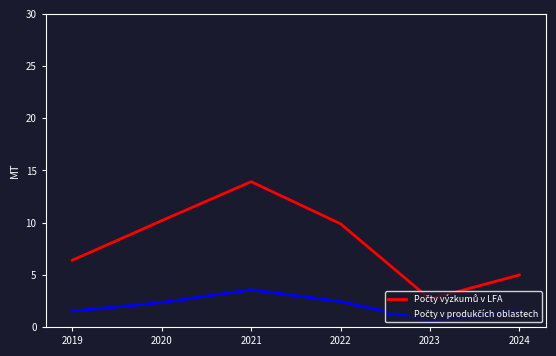

At which category is the sum across all series the highest?

2021